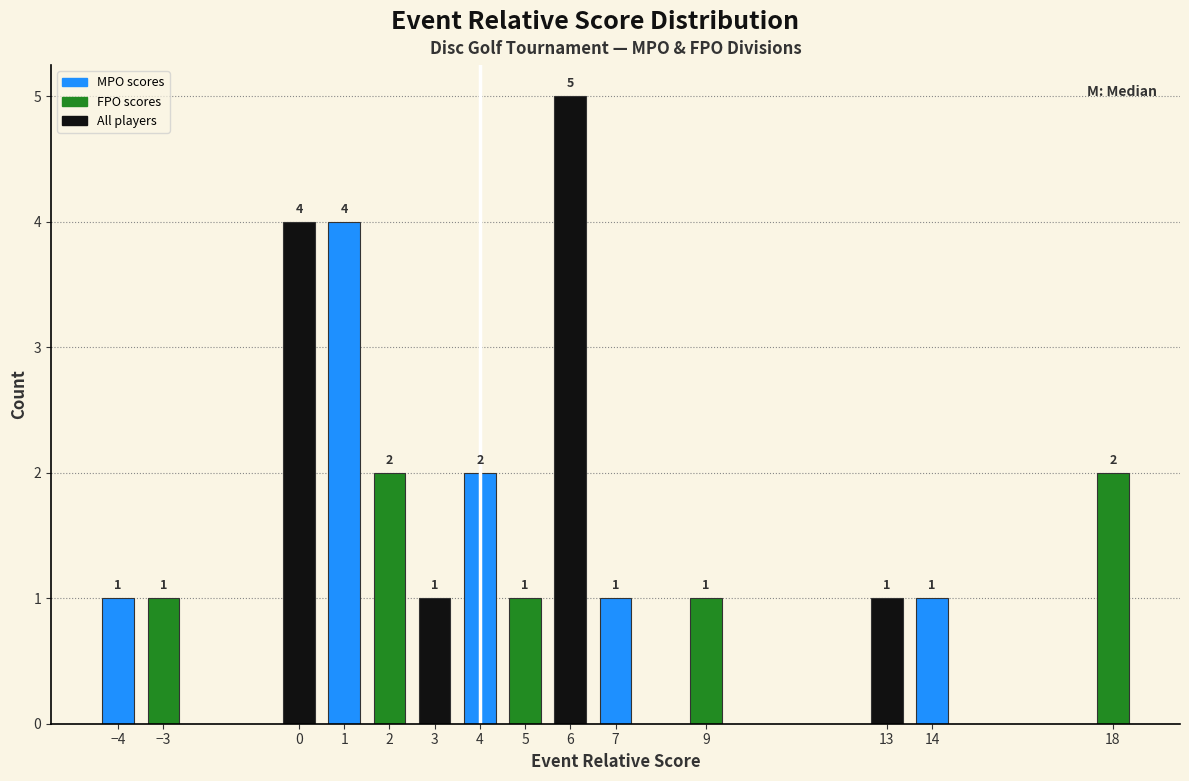

Reading right to left, extract all data points from this chart.

18=2	14=1	13=1	9=1	7=1	6=5	5=1	4=2	3=1	2=2	1=4	0=4	−3=1	−4=1